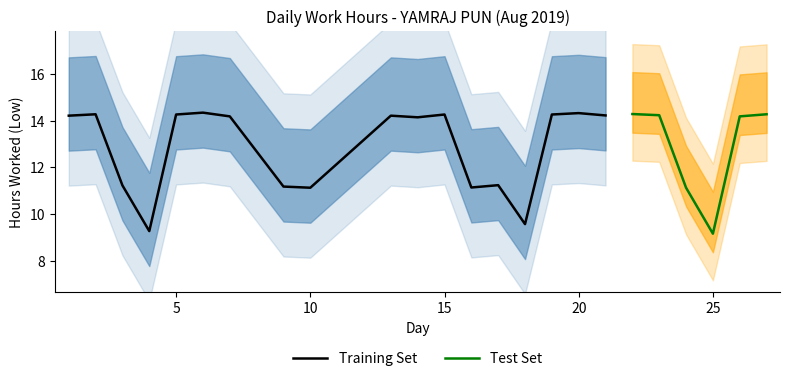

Rank the categories by value from highest to lowest.

6, 20, 22, 2, 27, 5, 15, 19, 23, 21, 1, 13, 7, 26, 14, 17, 3, 9, 16, 10, 24, 18, 4, 25